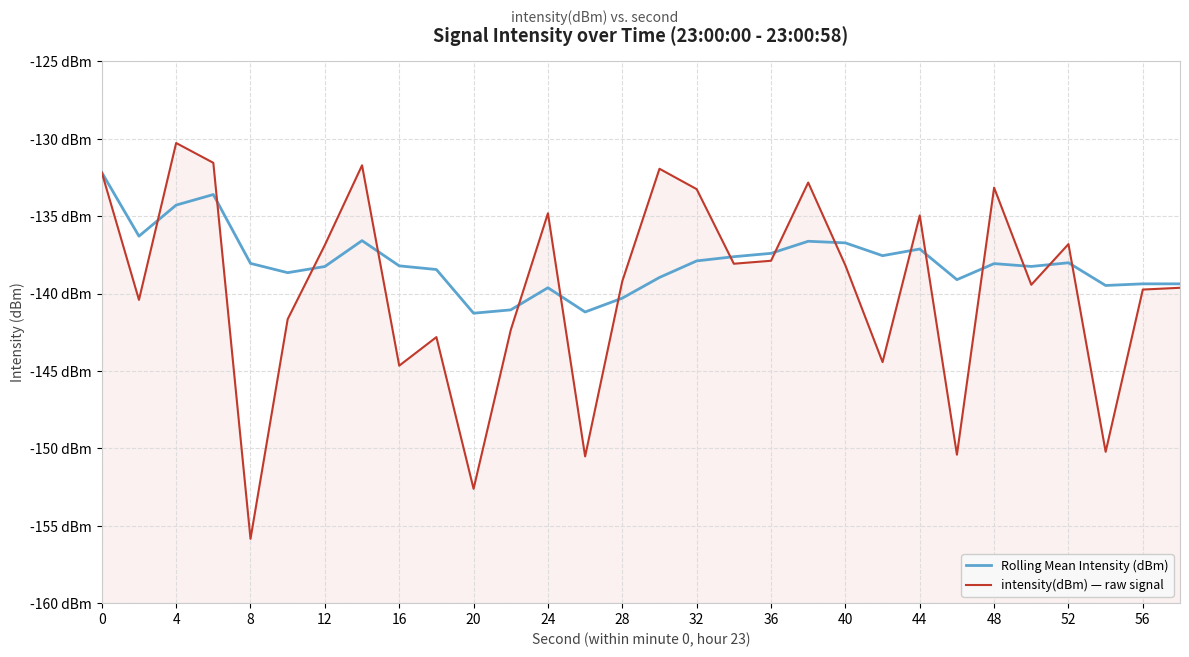

What is the difference between the second highest and second lowest values in the intensity(dBm) — raw signal series?

21.1